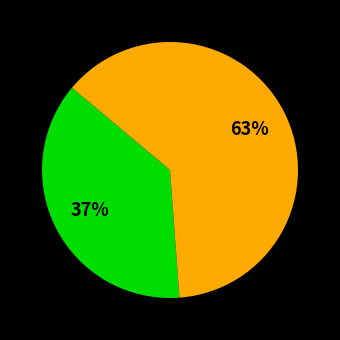

To the nearest percent, what is the average slice percentage?

50%